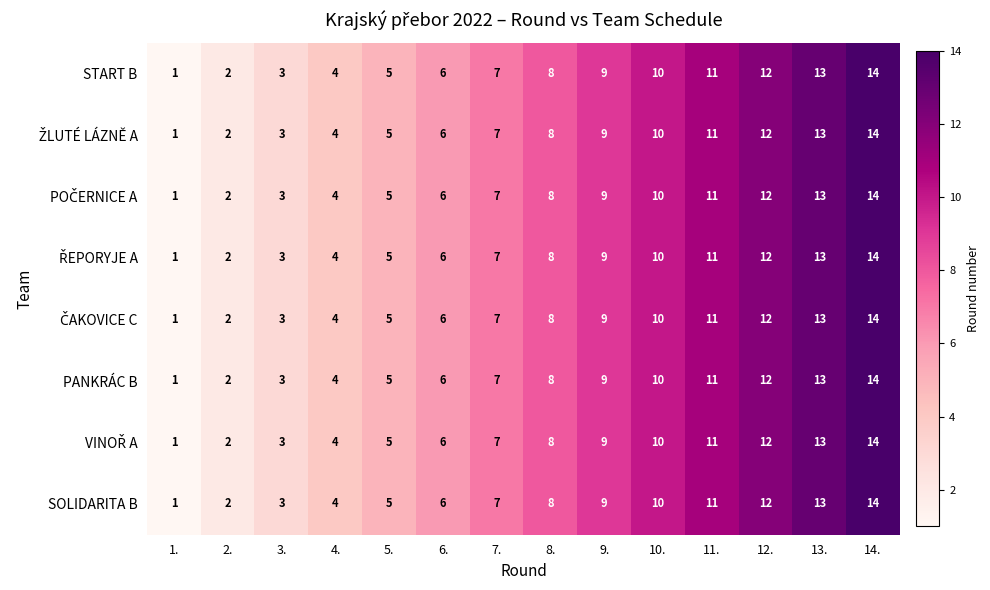

Which category has the highest value across all series?

14.